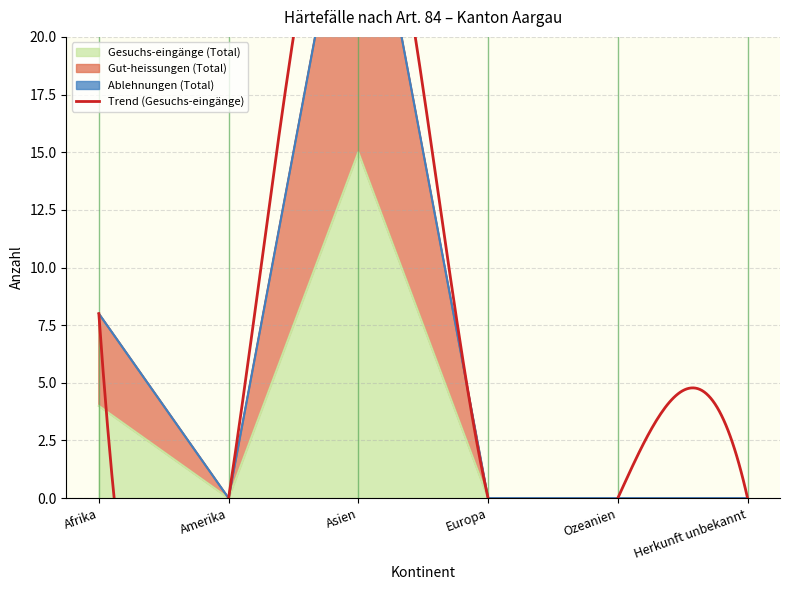

Where is Gesuchs-eingänge (Total) nearest to the value 7?

Afrika